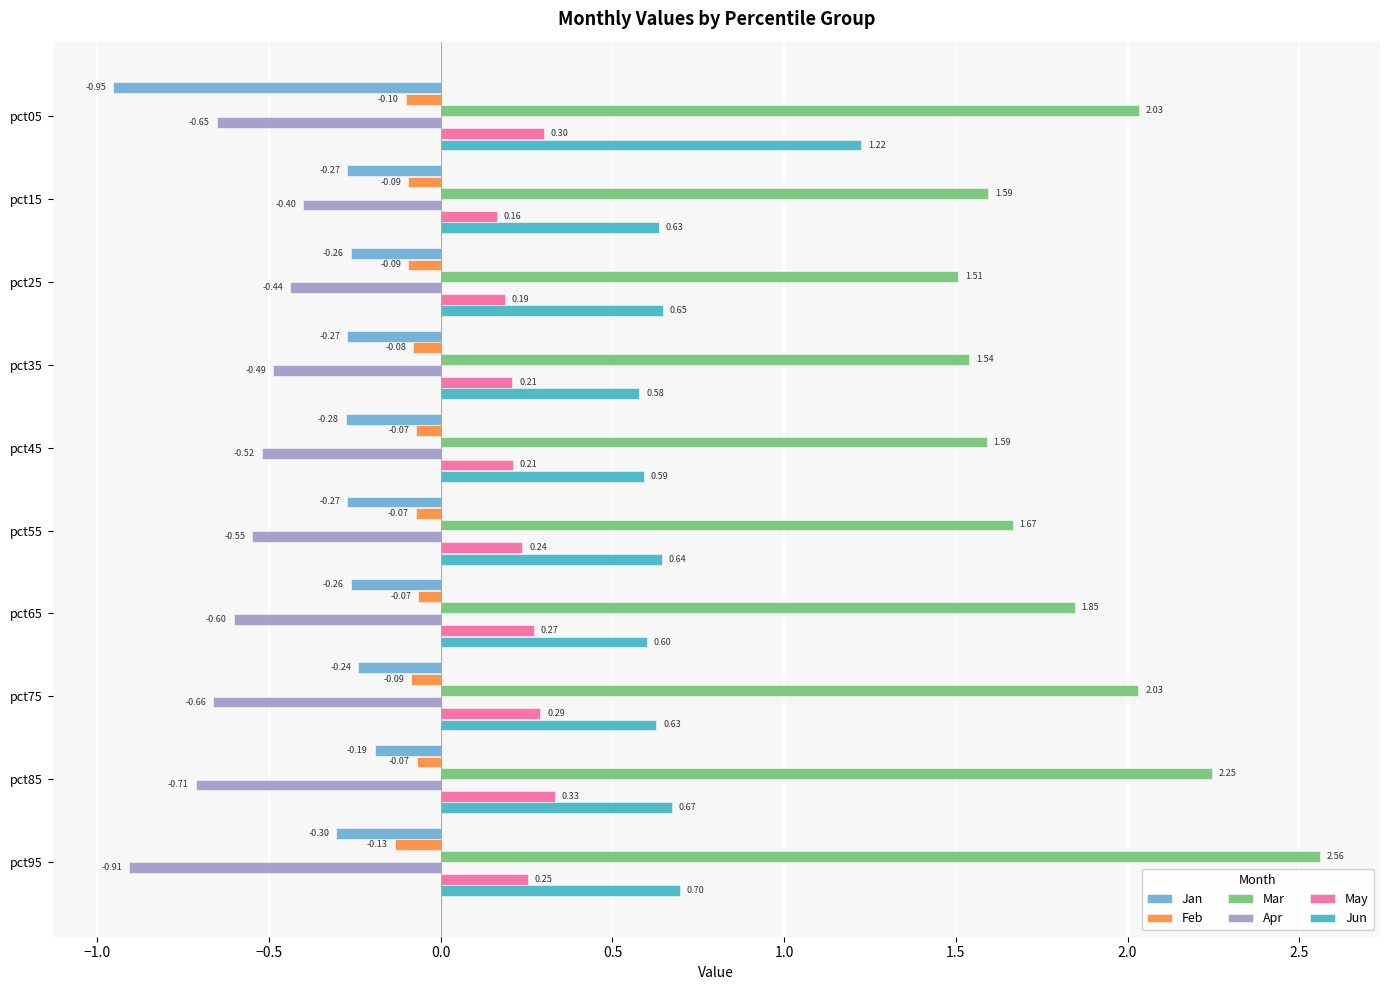

What is the sum of all Jan values?

-3.3